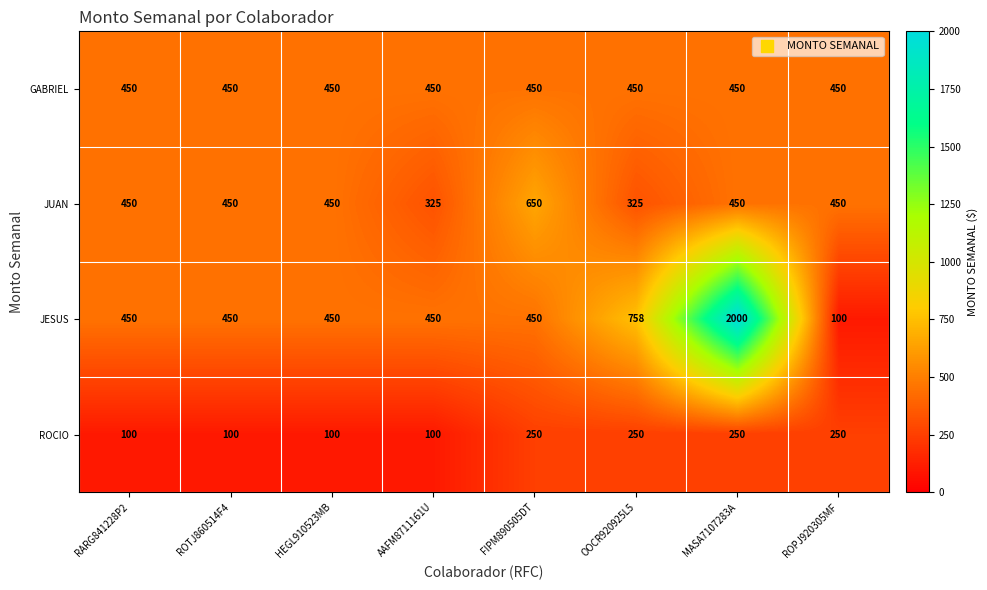

Rank the series by their maximum value, from highest to lowest.

JESUS, JUAN, GABRIEL, ROCIO